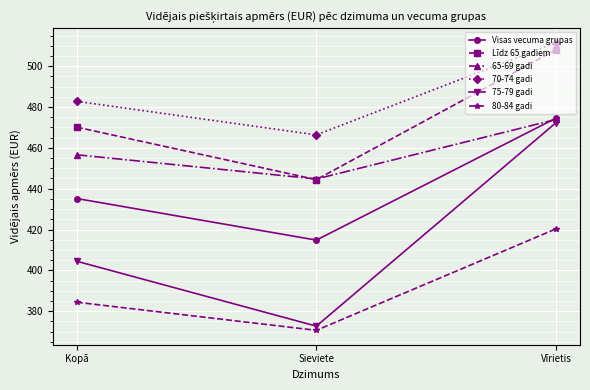

The value of Līdz 65 gadiem at Vīrietis is 508.0. True or false?

True